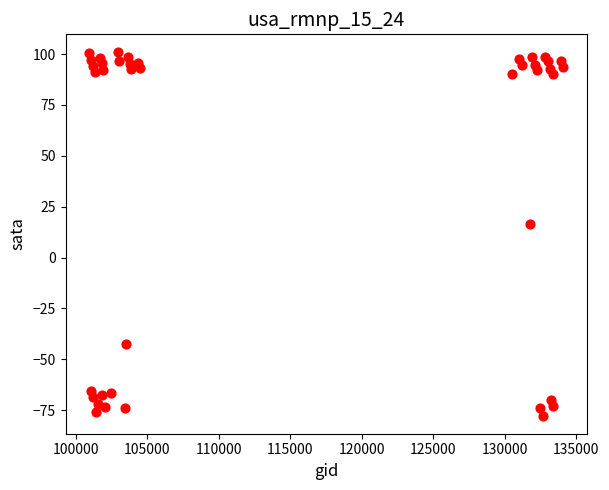

What Y value in the scatter plot is closest to 11?

16.7